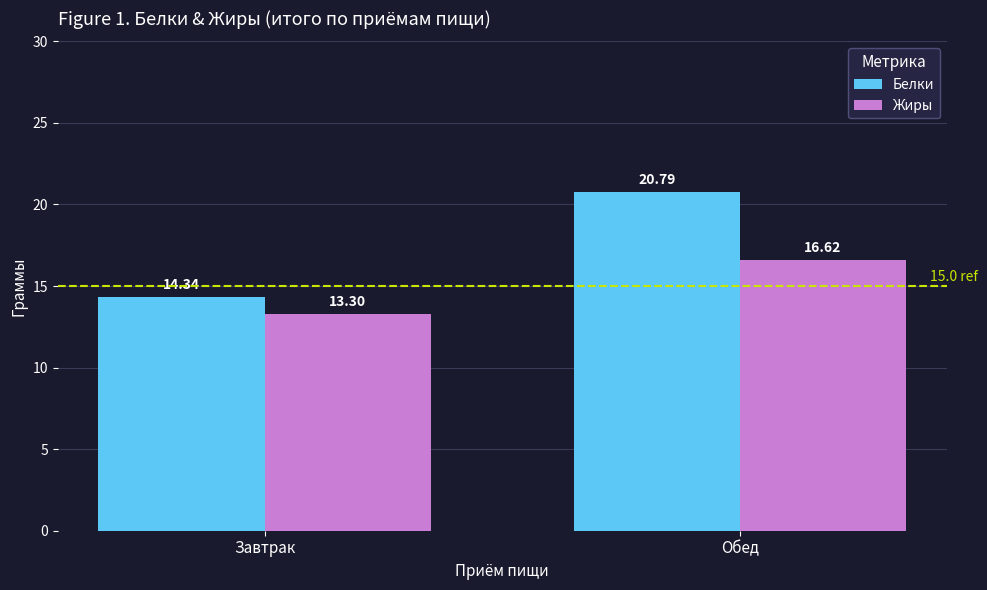

Reading left to right, what are all the values shown in this chart?

Белки: Завтрак=14.3	Обед=20.8
Жиры: Завтрак=13.3	Обед=16.6